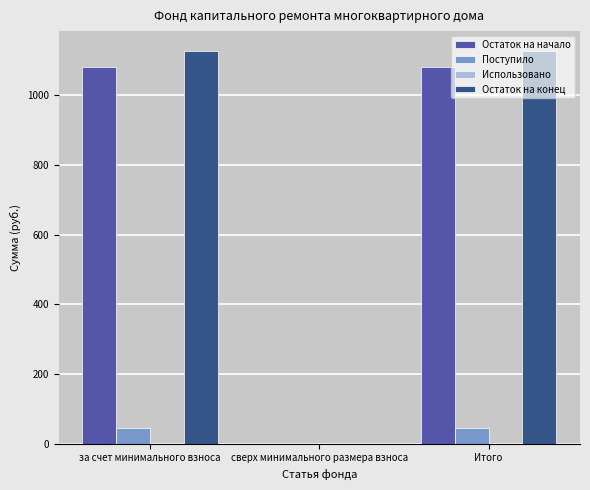

What is the total value across all series at за счет минимального взноса?

2254.7